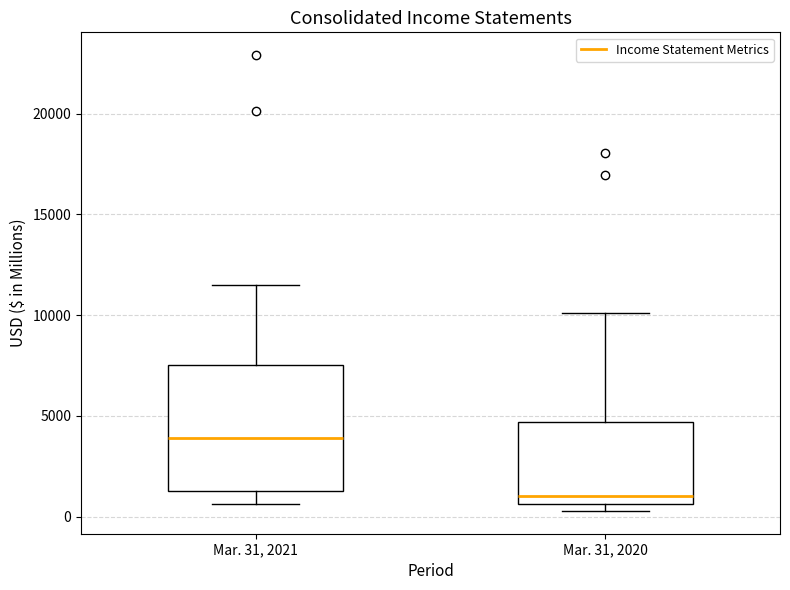

Where does the upper whisker of the box for Mar. 31, 2021 end on the y-axis? The values are not printed on the chart, so give them approximately, as read against the axis.

11500